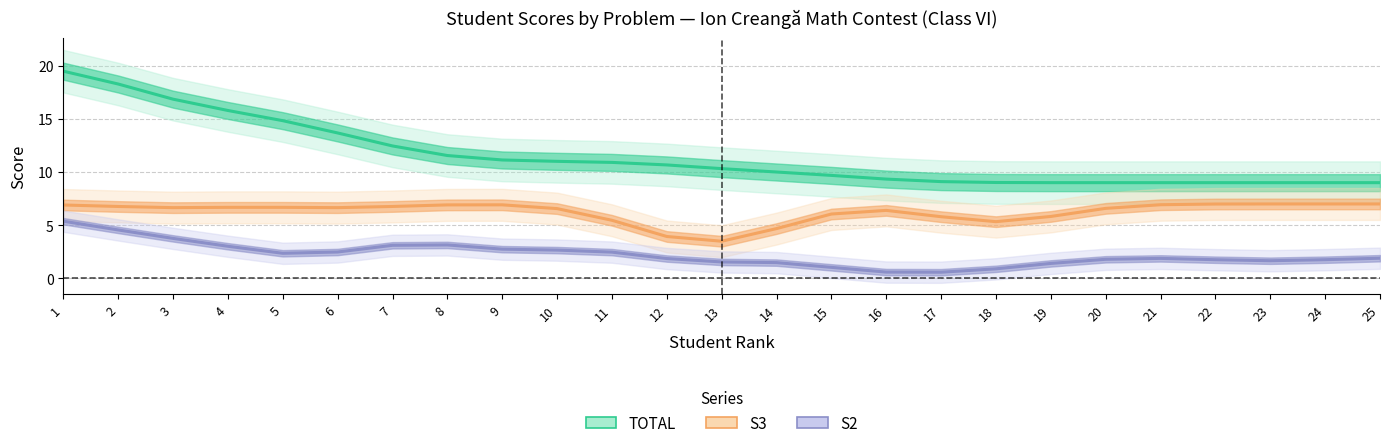

The S3 series shows 4.4 at 24. True or false?

False